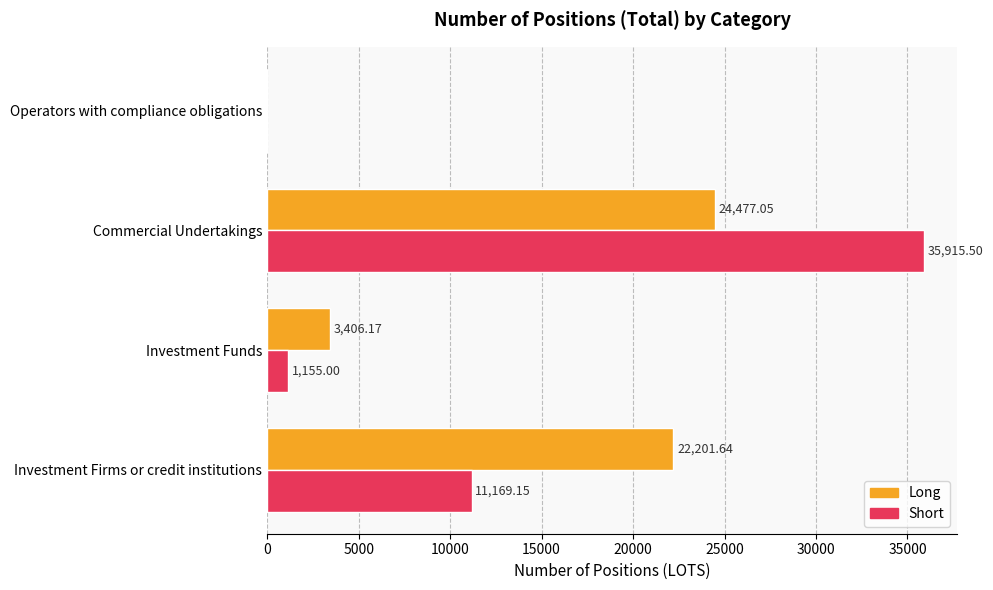

Between Investment Firms or credit institutions and Commercial Undertakings, which series saw the biggest shift?

Short